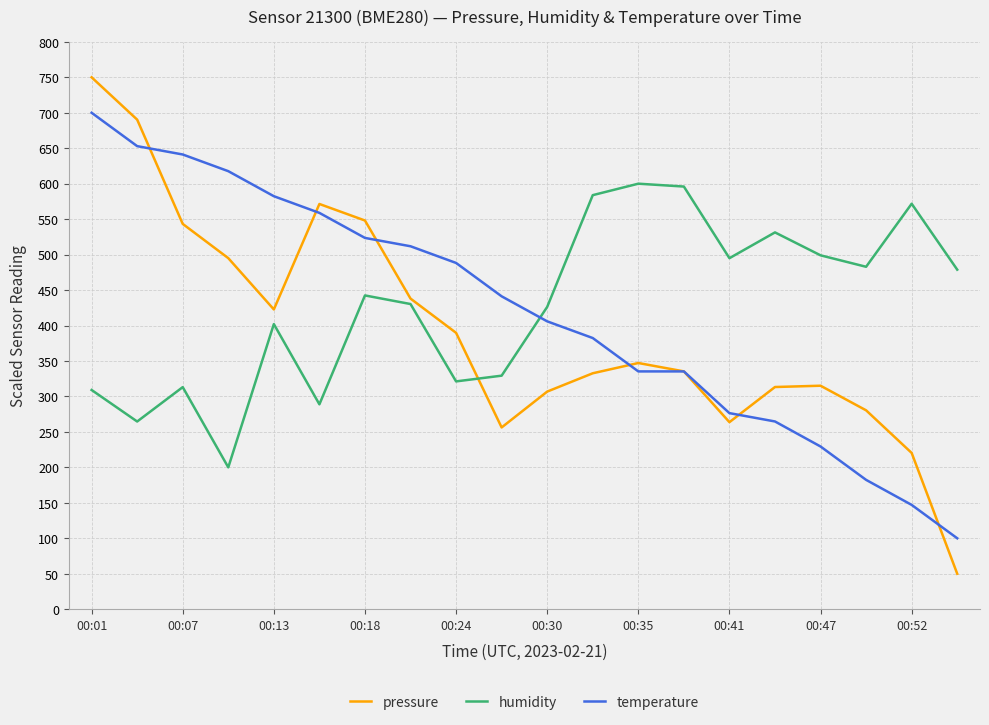

Which series has the widest spread of values?

pressure